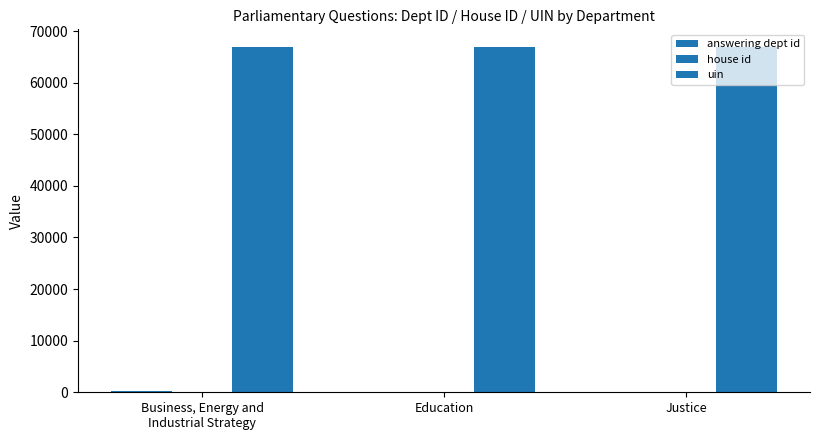

Does the chart contain stacked bars?

No